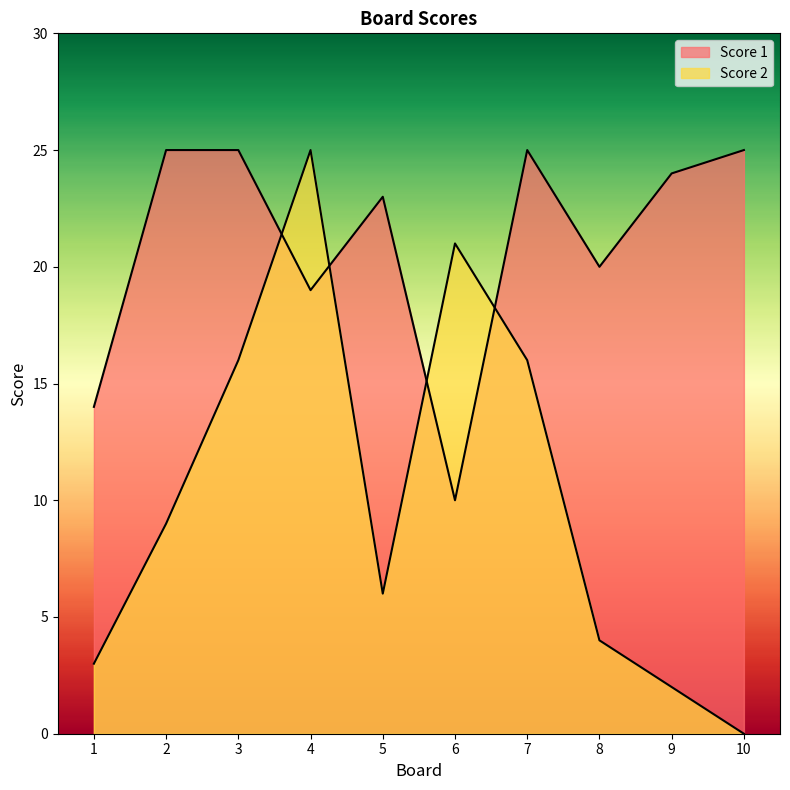

How many values in Score 2 are above zero?

9